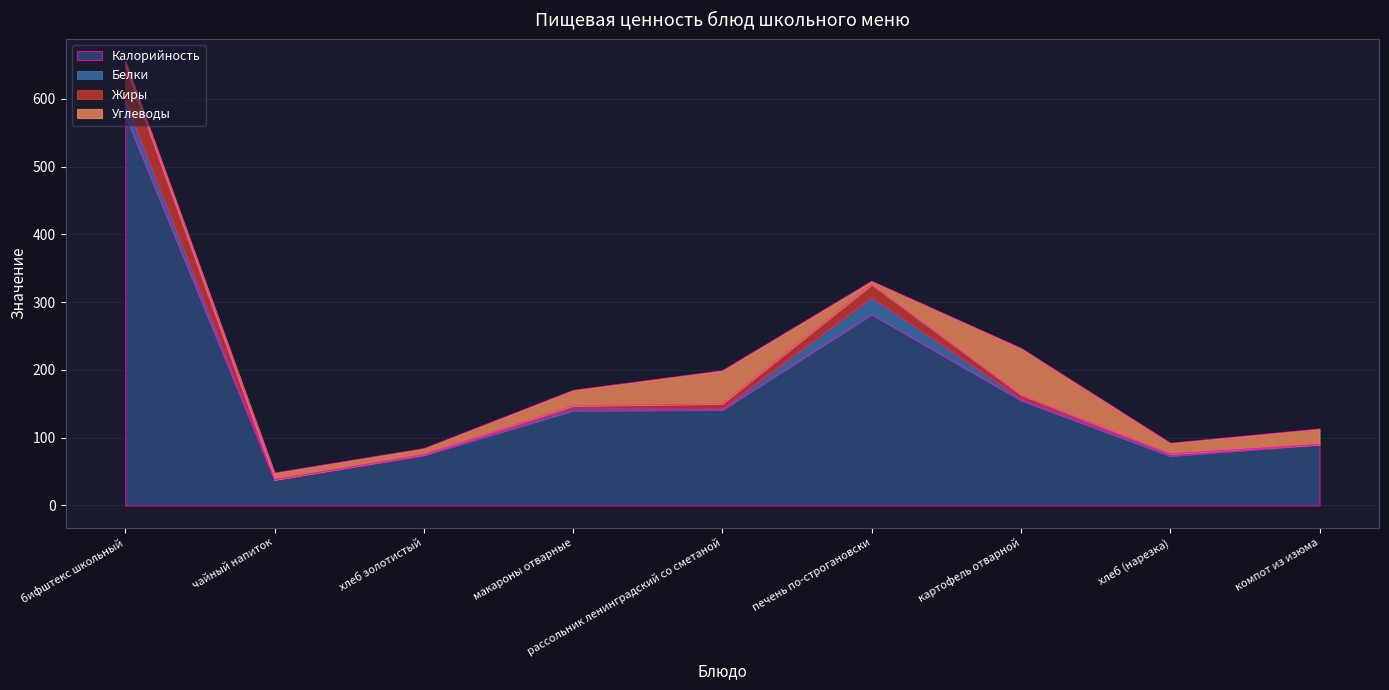

What is the highest value of the Калорийность series?

576